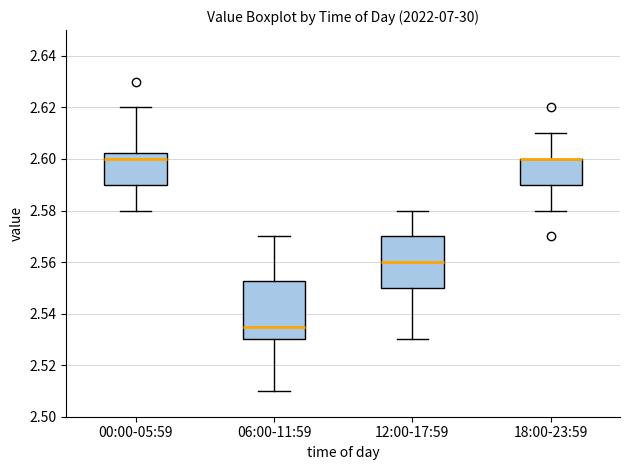

Which box is the tallest, from its lower edge to its upper edge?

06:00-11:59